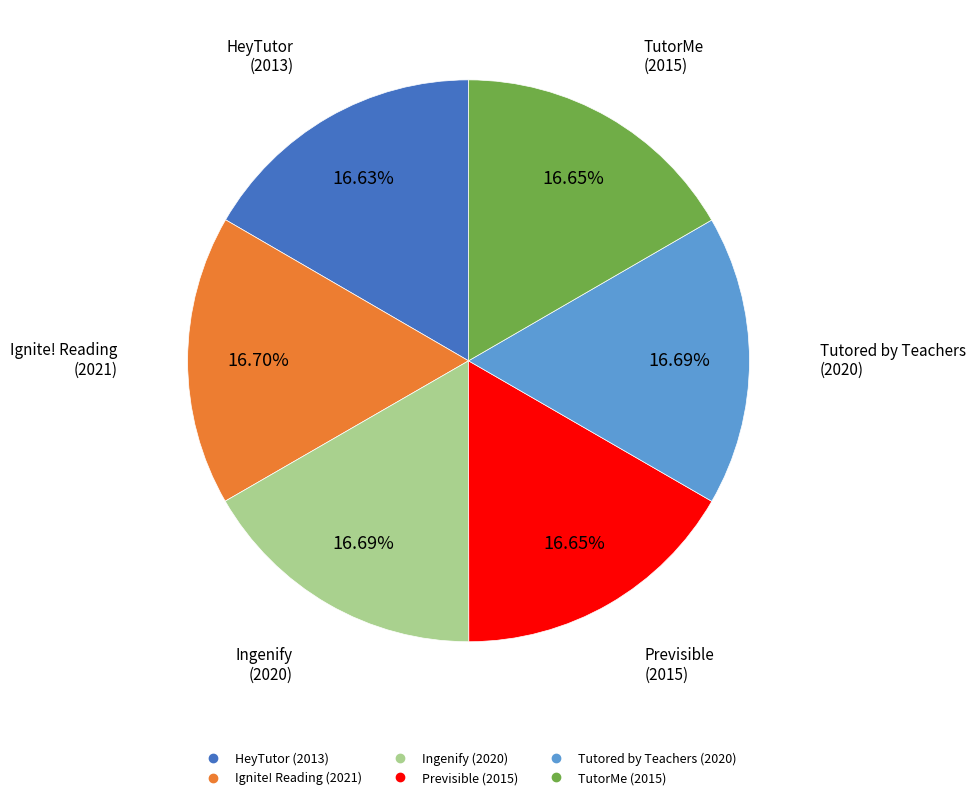

True or false: TutorMe accounts for 7% of the total.

False